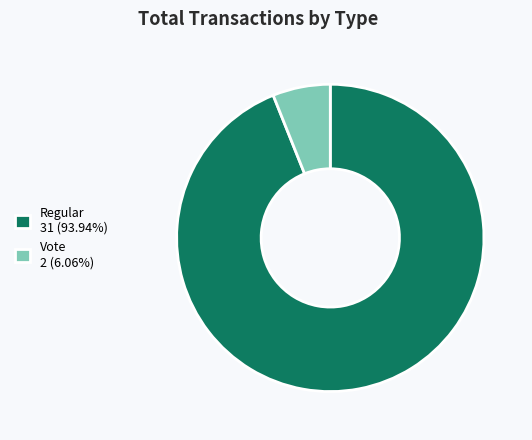

Is there a majority slice in this chart?

Yes